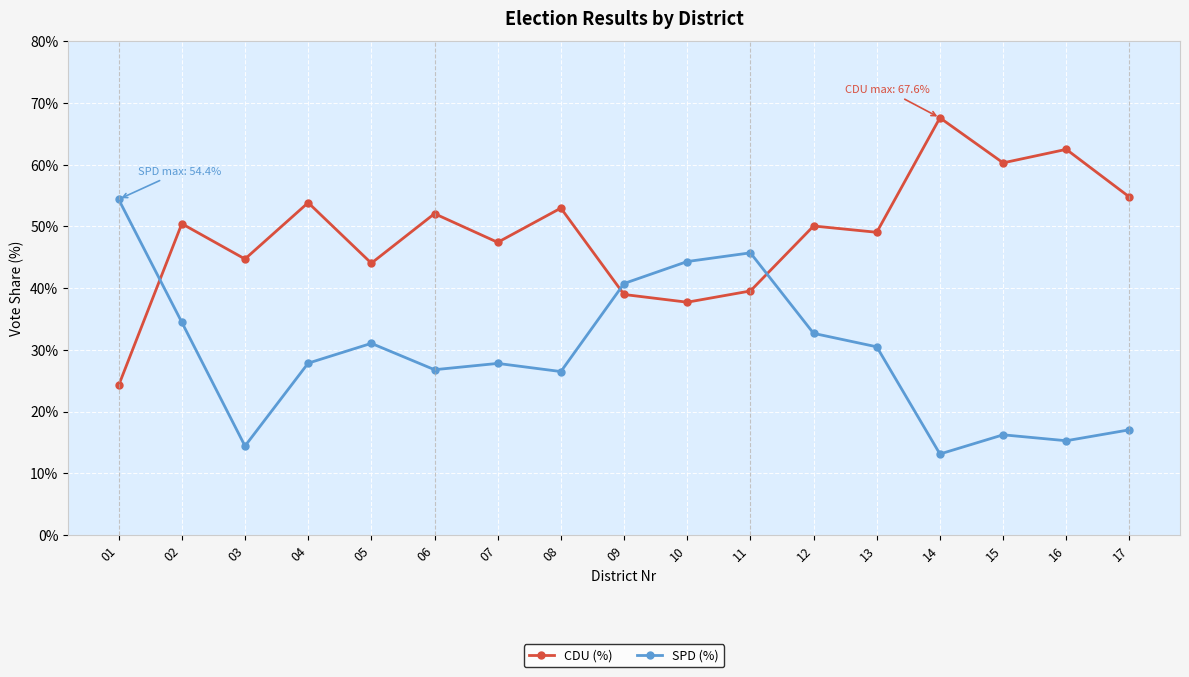

What is the minimum value shown in the chart?

13.1